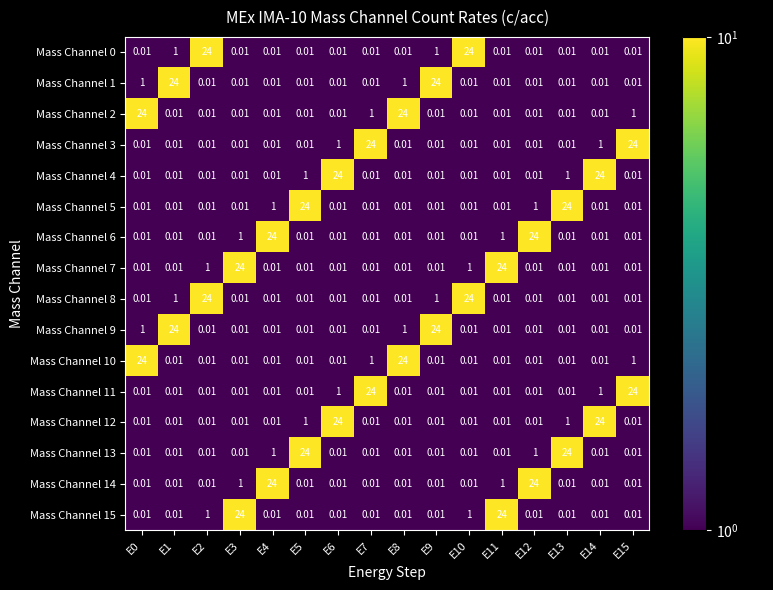

Is the value of Mass Channel 12 at E9 greater than the value of Mass Channel 2 at E8?

No